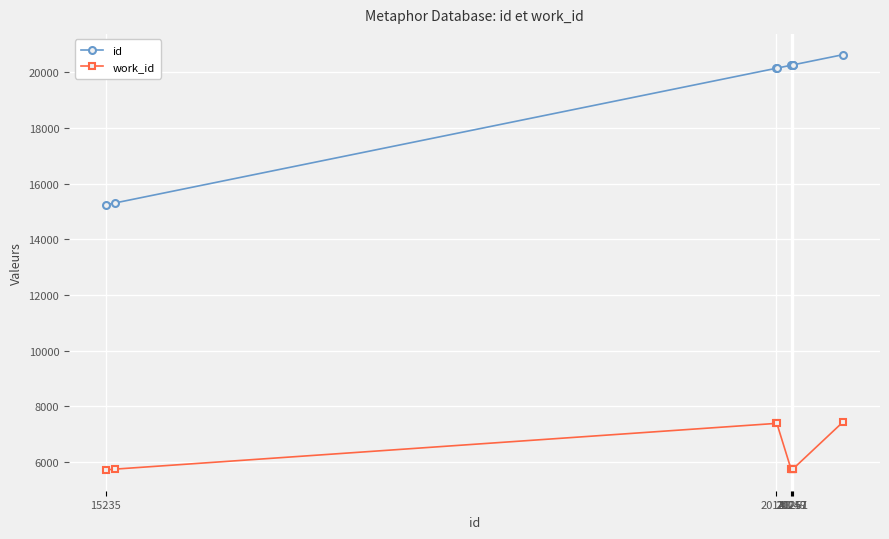

What is the value of the work_id point at the 1st from the left?

5709